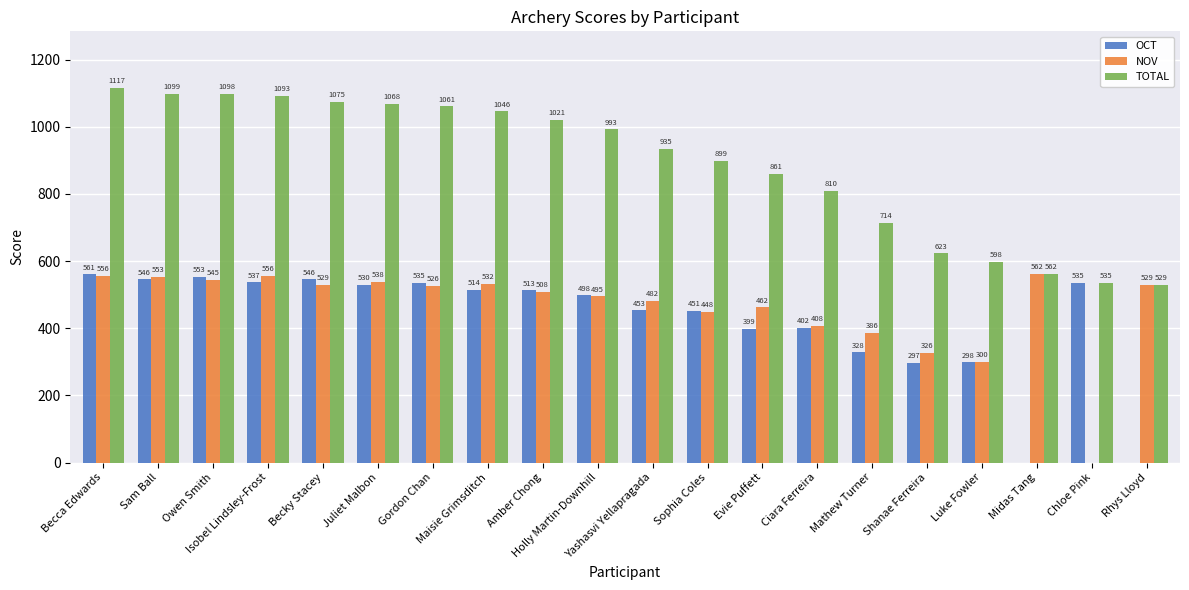

How many groups of bars are there?

20